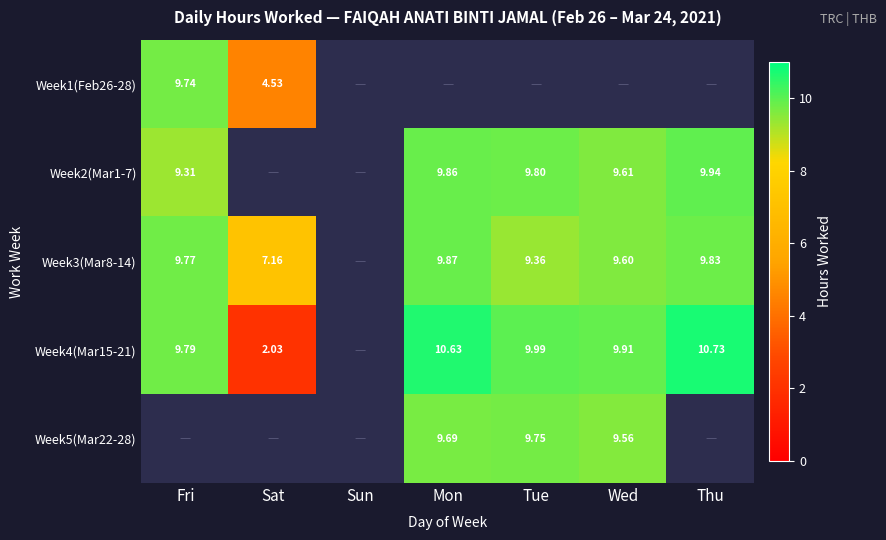

Count the number of data series in this chart.

5